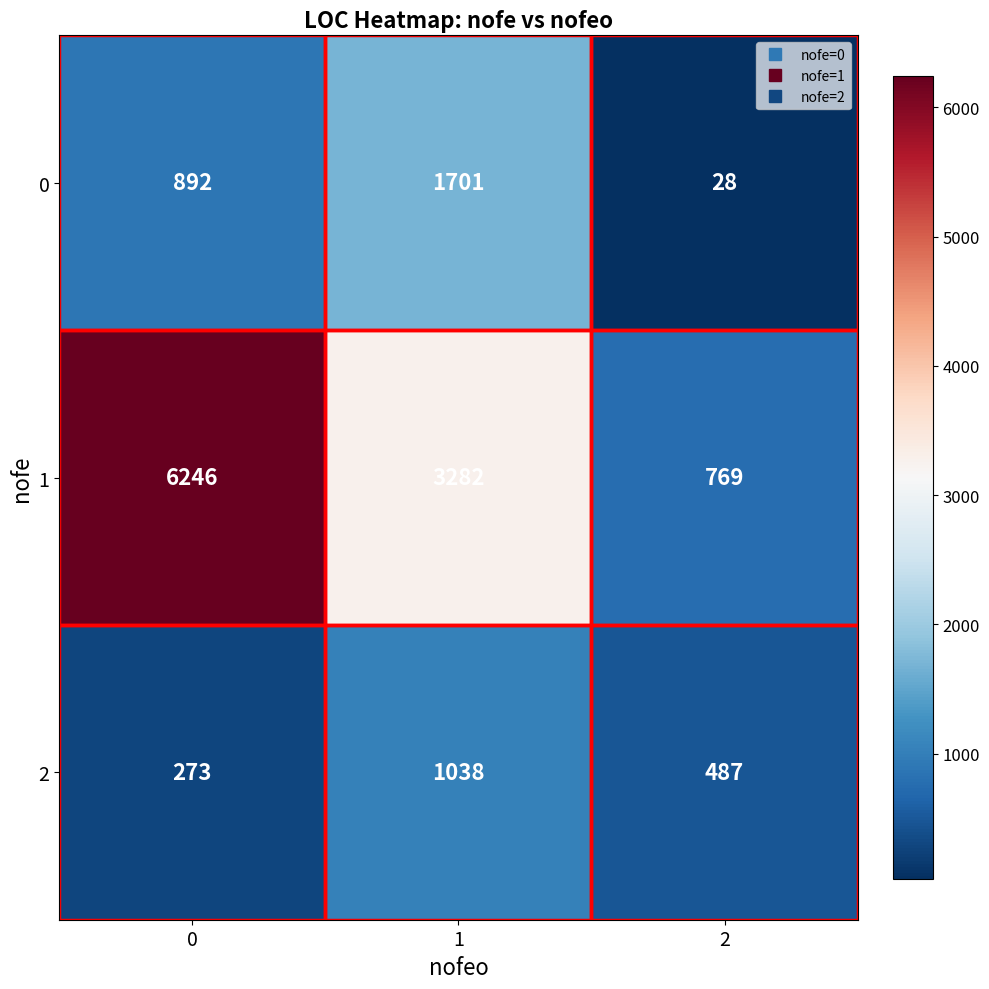

What value does the 1 series have at 2, to the nearest 10?

770